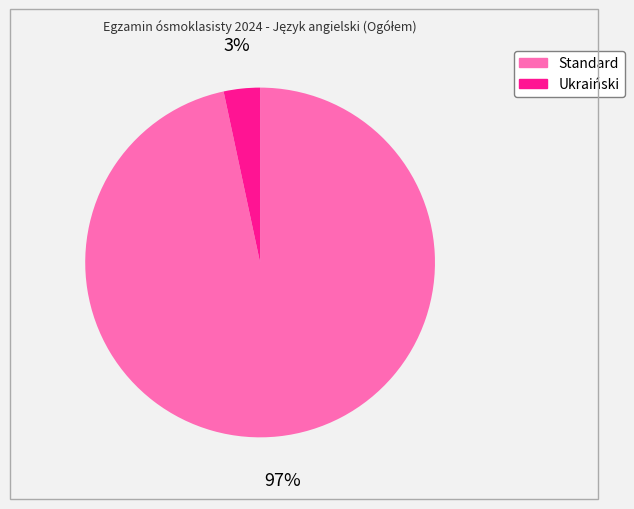

Is there a majority slice in this chart?

Yes